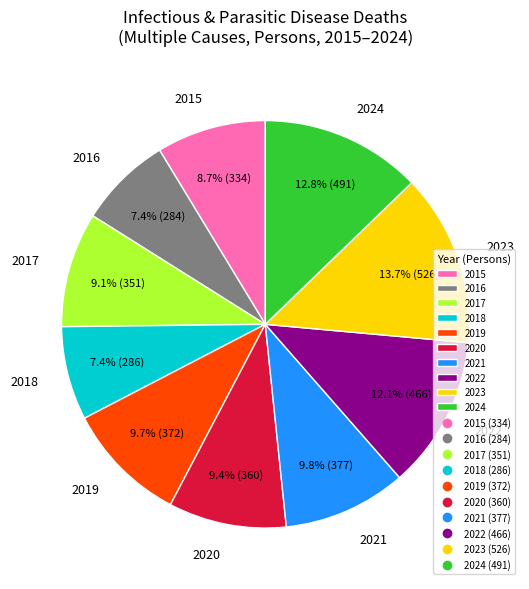

Which has a higher value, 2017 or 2022?

2022